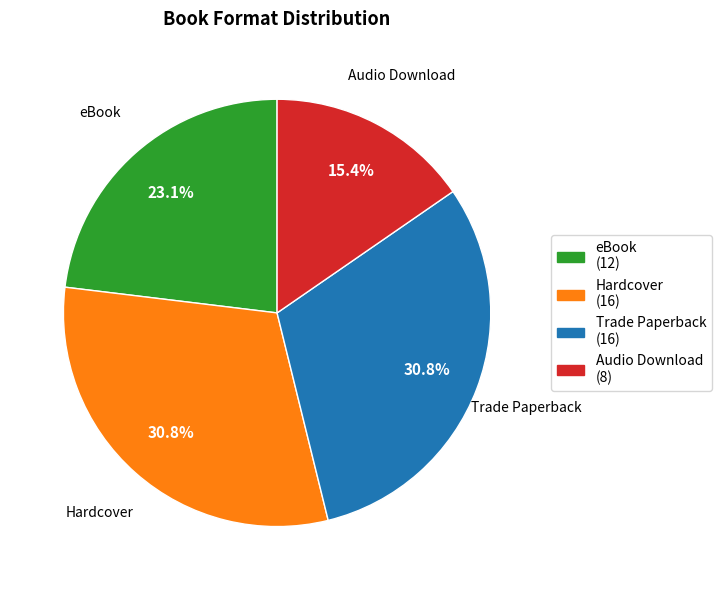

Do Audio Download and Trade Paperback together represent more than half of the pie?

No